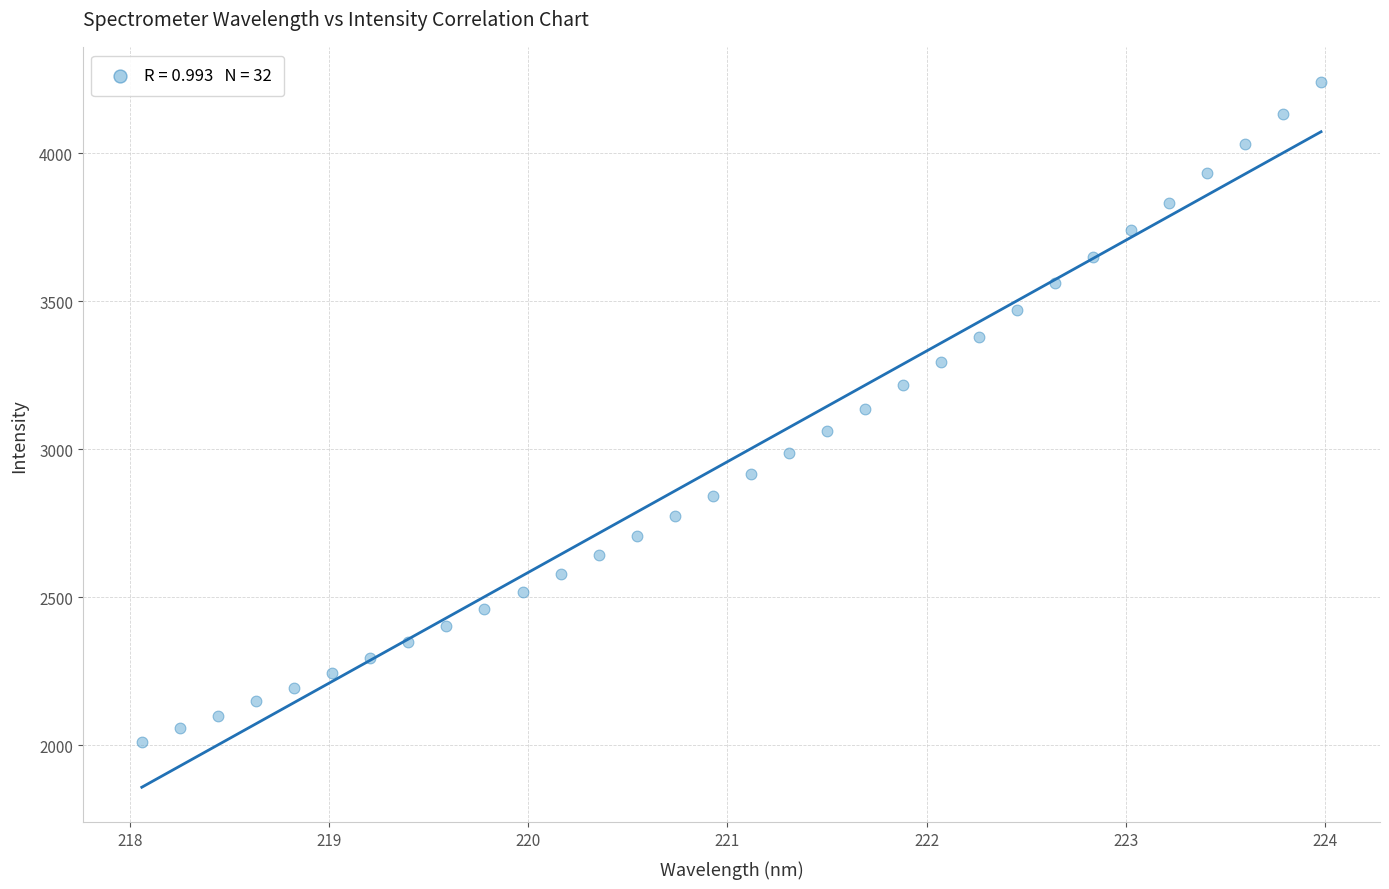

What is the range of Y values (max minus min)?

2227.6